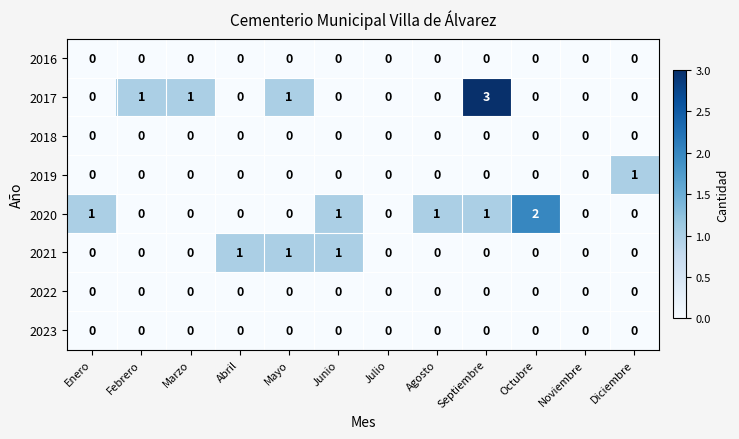

What is the spread (max minus min) of values at Septiembre?

3